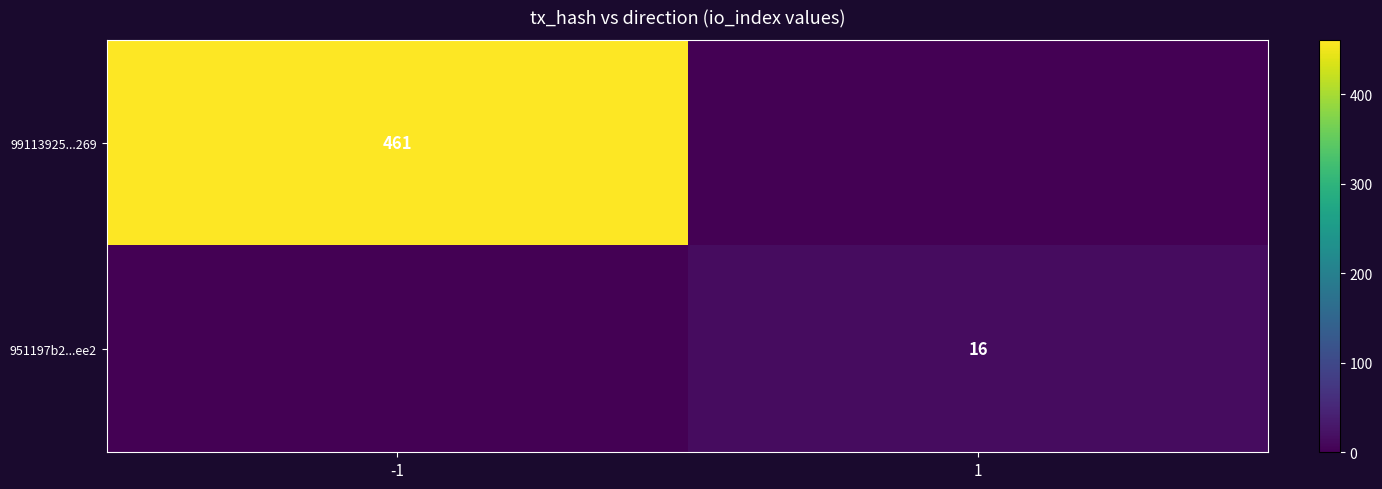

The 99113925...269 series shows 299 at 1. True or false?

False